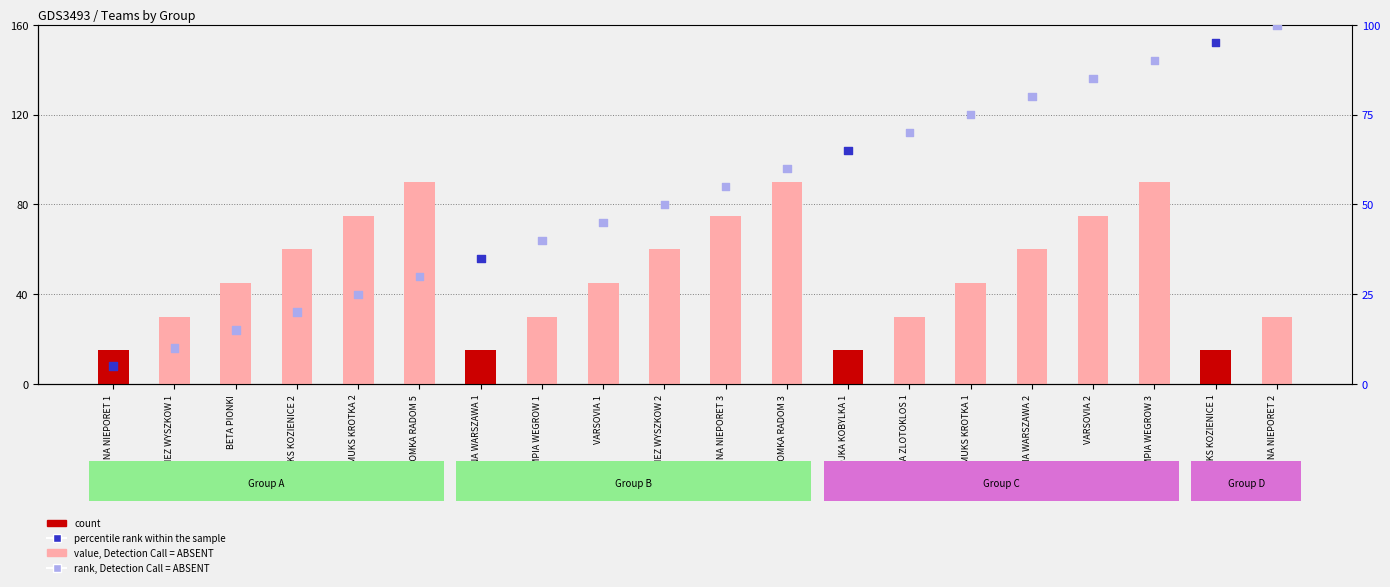

What is the total value across all series at KKS KOZIENICE 1?

110.0